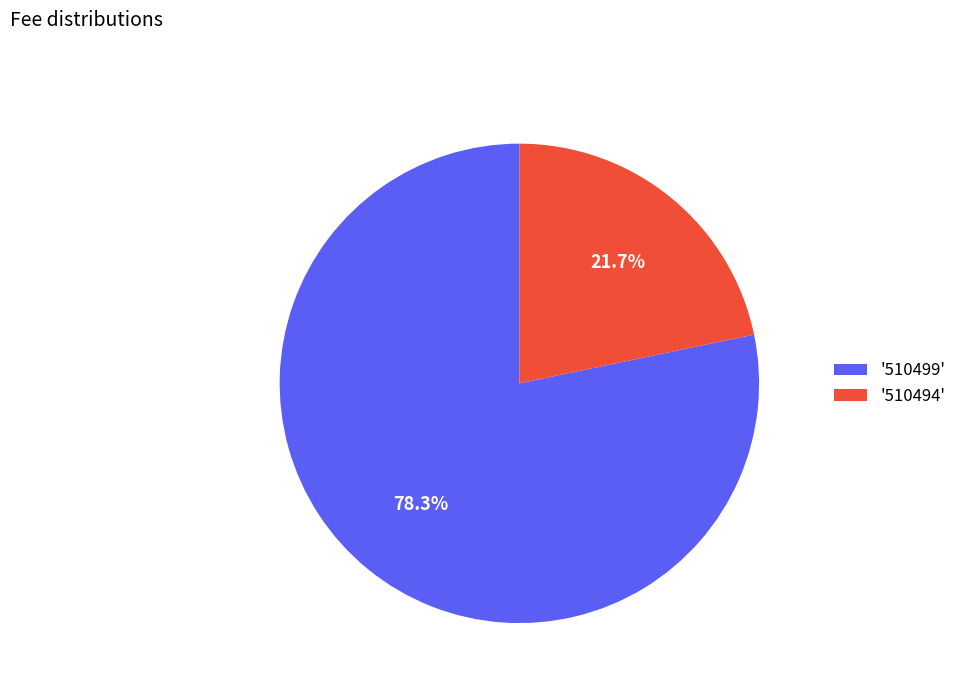

How many segments does this pie chart have?

2